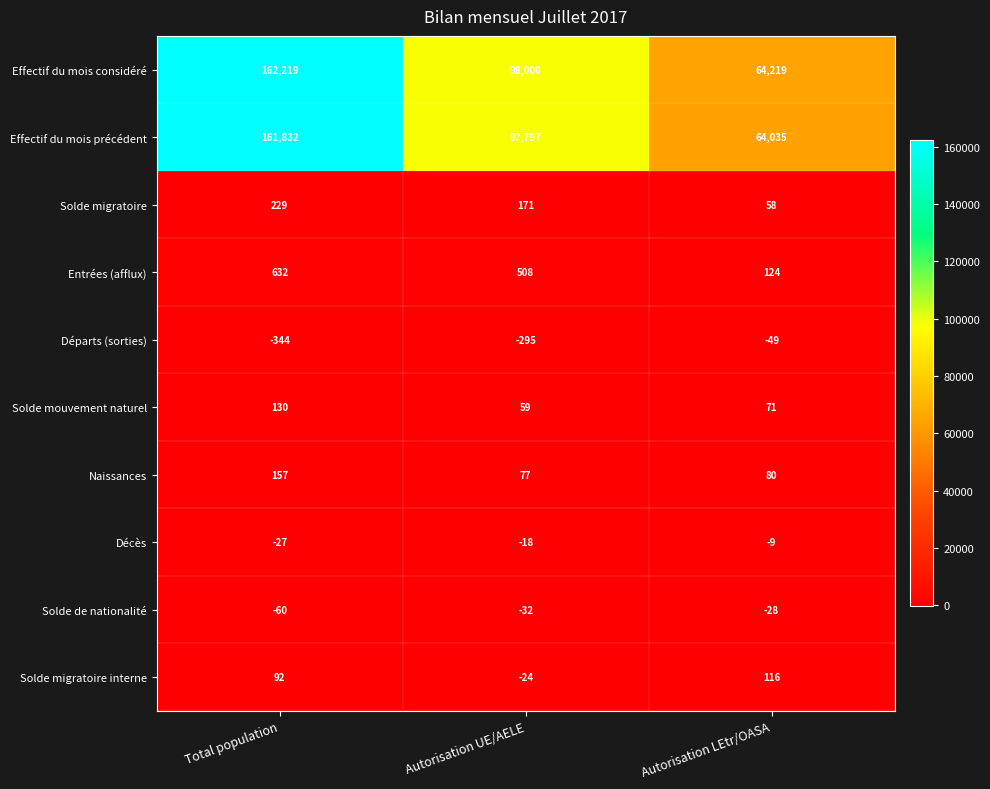

At how many categories does at least one series exceed 104614?

1